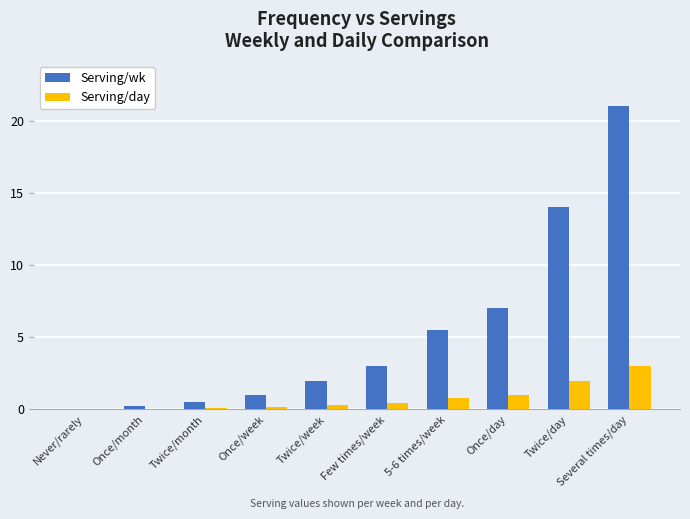

How many series are shown in this chart?

2